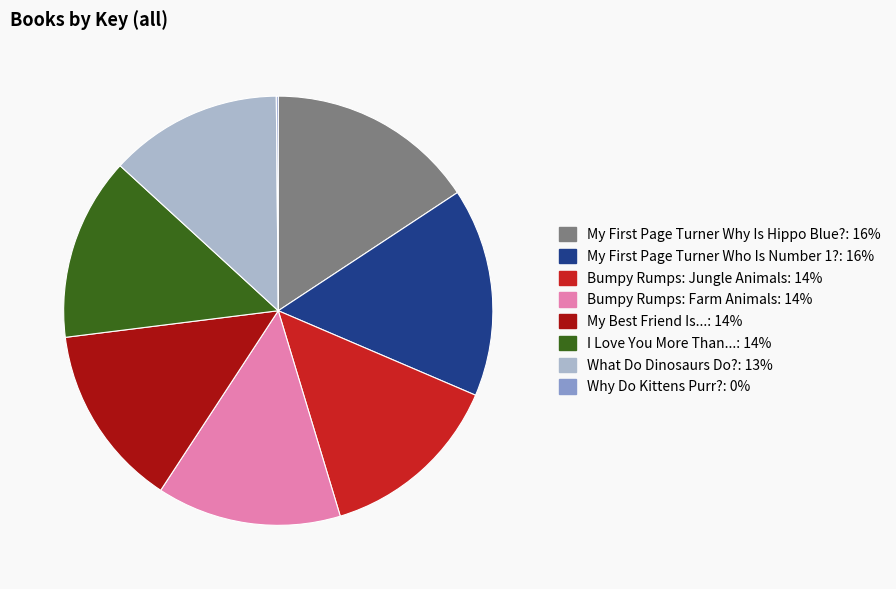

To the nearest percent, what portion does What Do Dinosaurs Do? represent?

13%